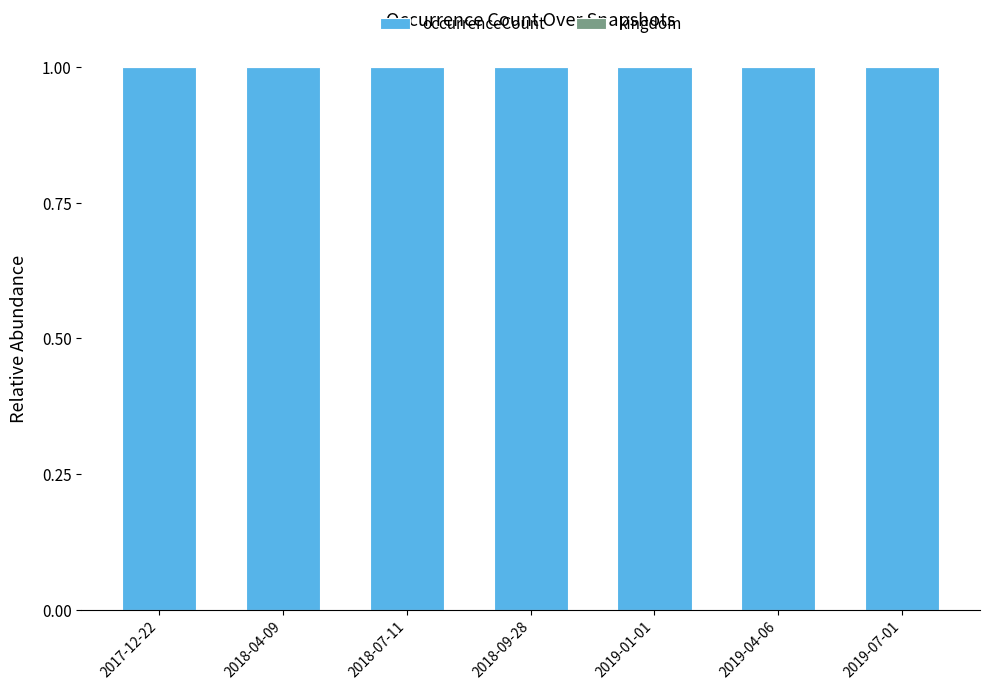

Is it true that occurrenceCount equals 1.0 at 2019-04-06?

True